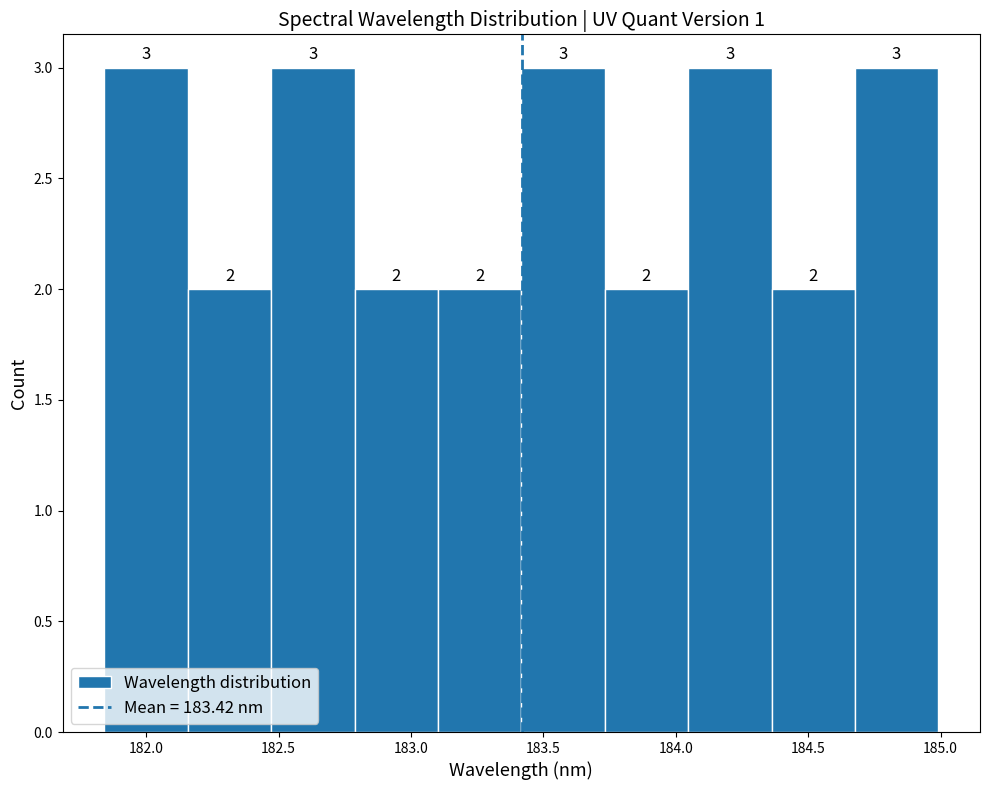

Reading left to right, transcribe this chart: for each bar, give the range it covers on the x-axis and its height. The bar edges are not printed on the chart, so give them approximately, as read against the axis.

181.85 to 182.15: 3
182.15 to 182.45: 2
182.45 to 182.80: 3
182.80 to 183.10: 2
183.10 to 183.40: 2
183.40 to 183.75: 3
183.75 to 184.05: 2
184.05 to 184.35: 3
184.35 to 184.70: 2
184.70 to 185.00: 3